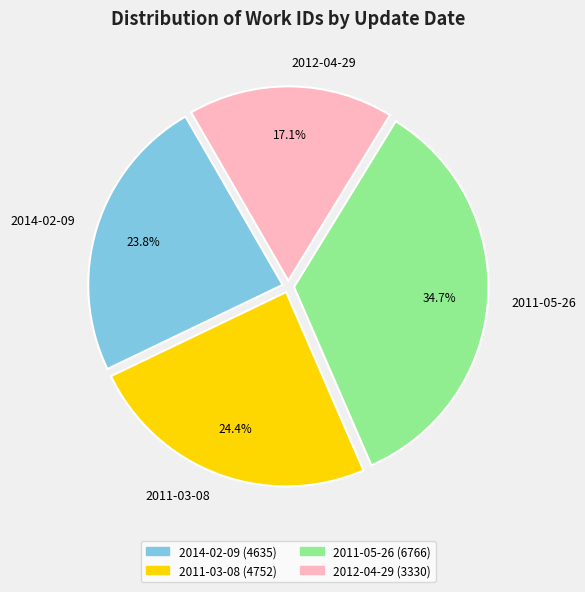

What is the smallest slice in the pie chart?

2012-04-29